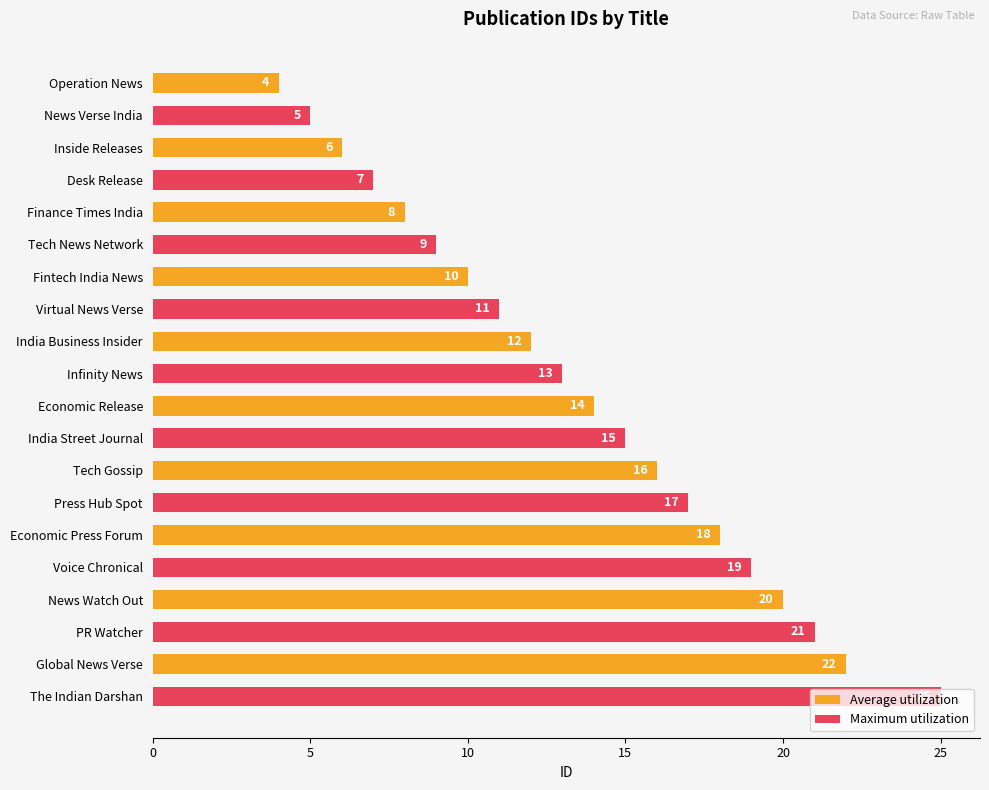

Which series has the largest total across all categories?

Maximum utilization